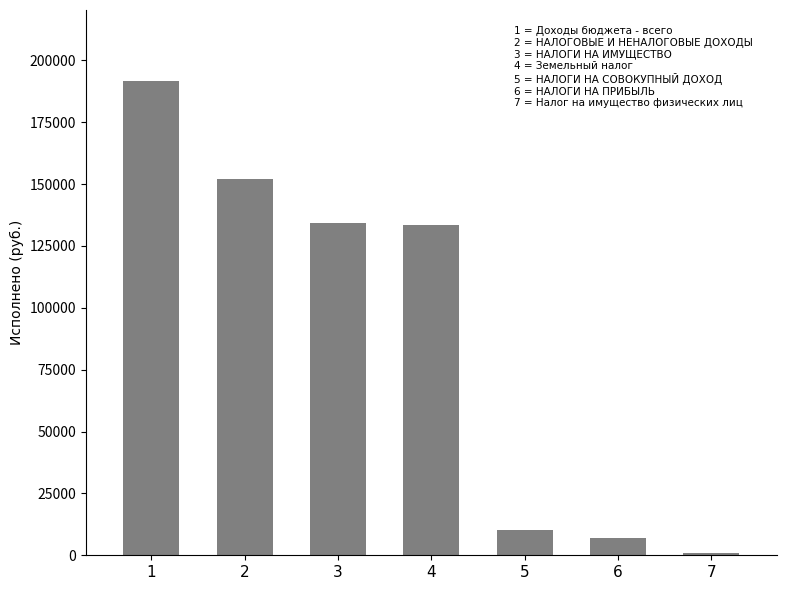

Are the bars horizontal?

No